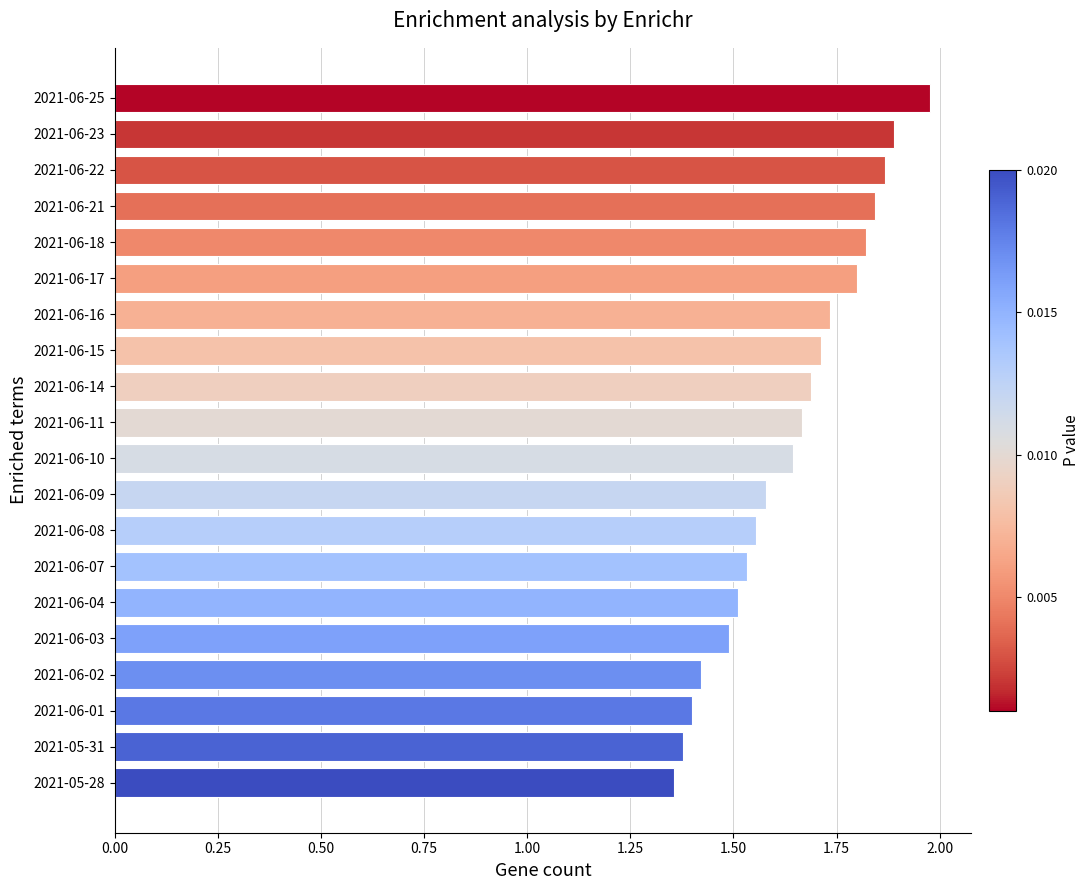

Rank the categories by value from lowest to highest.

2021-05-28, 2021-05-31, 2021-06-01, 2021-06-02, 2021-06-03, 2021-06-04, 2021-06-07, 2021-06-08, 2021-06-09, 2021-06-10, 2021-06-11, 2021-06-14, 2021-06-15, 2021-06-16, 2021-06-17, 2021-06-18, 2021-06-21, 2021-06-22, 2021-06-23, 2021-06-25